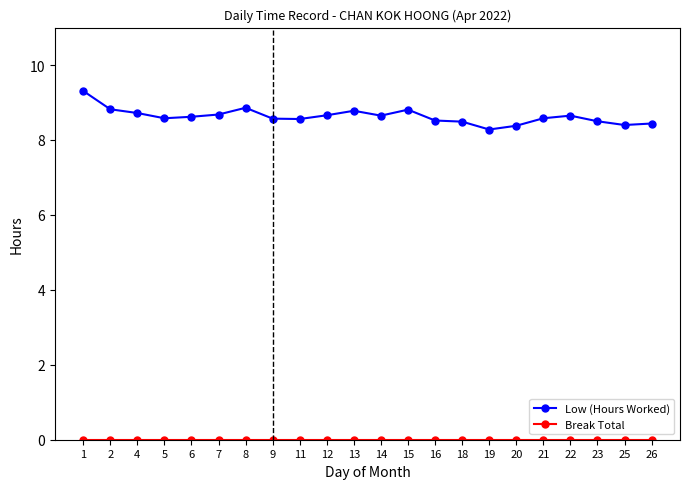

What is the highest value of the Low (Hours Worked) series?

9.3